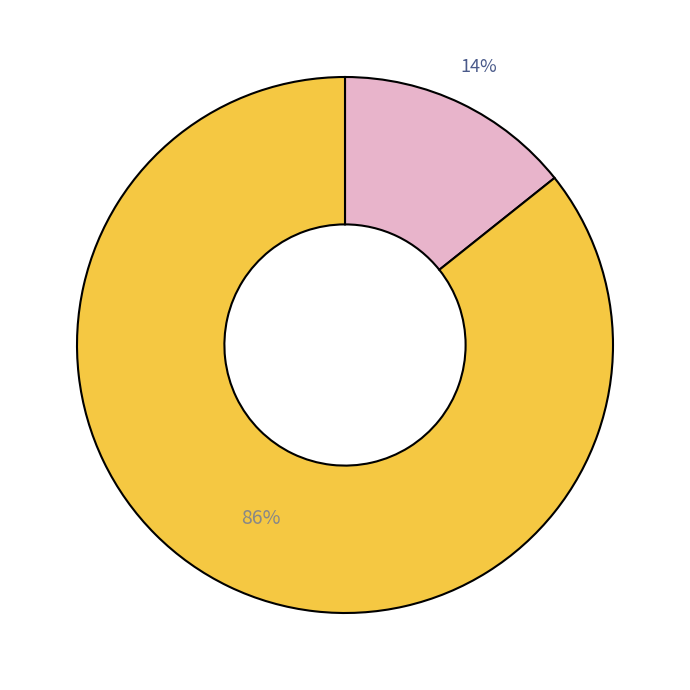

Does any single category account for the majority?

Yes